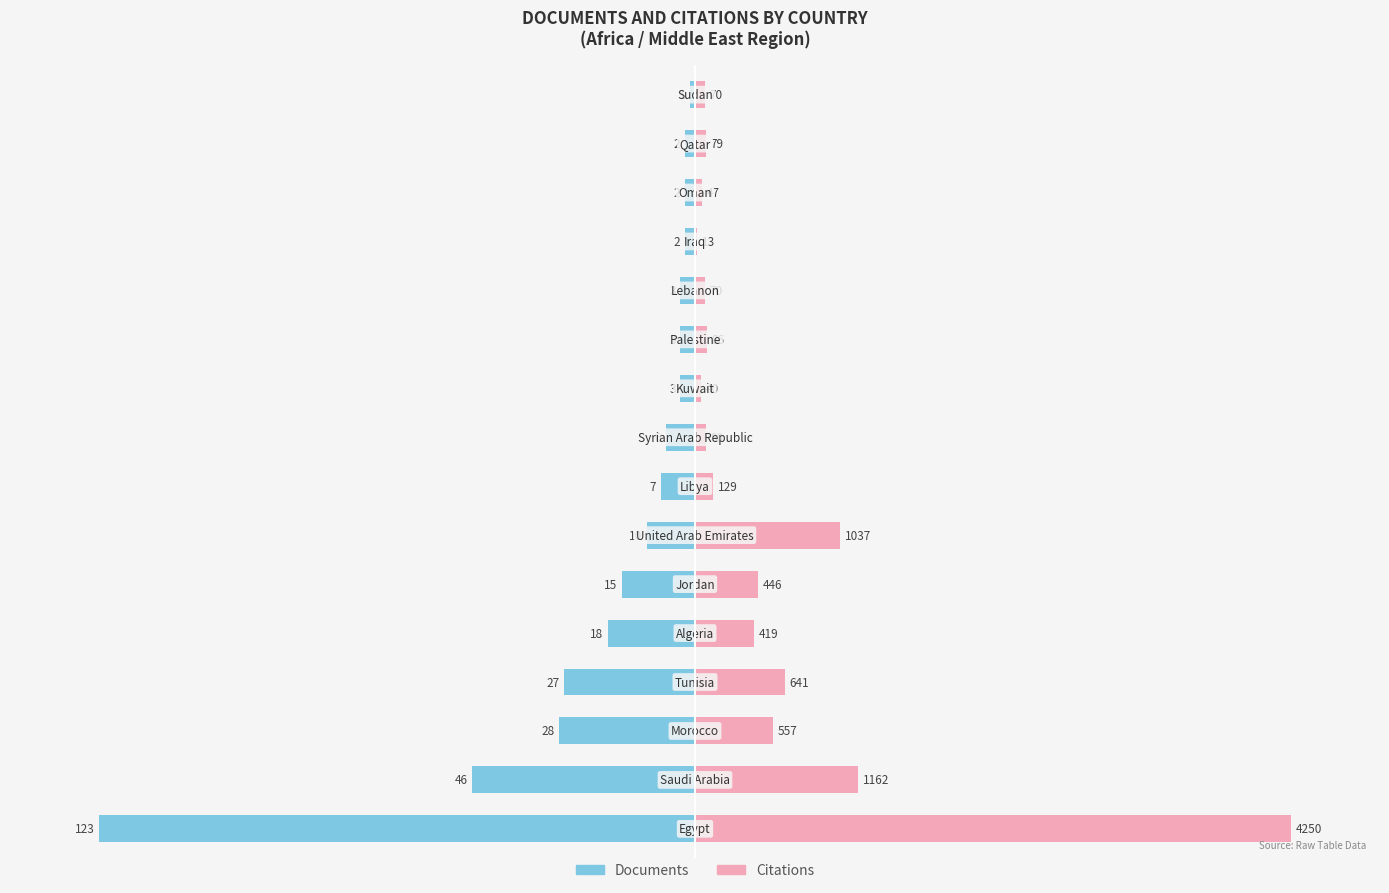

The Citations series shows 1.5 at 9. True or false?

False